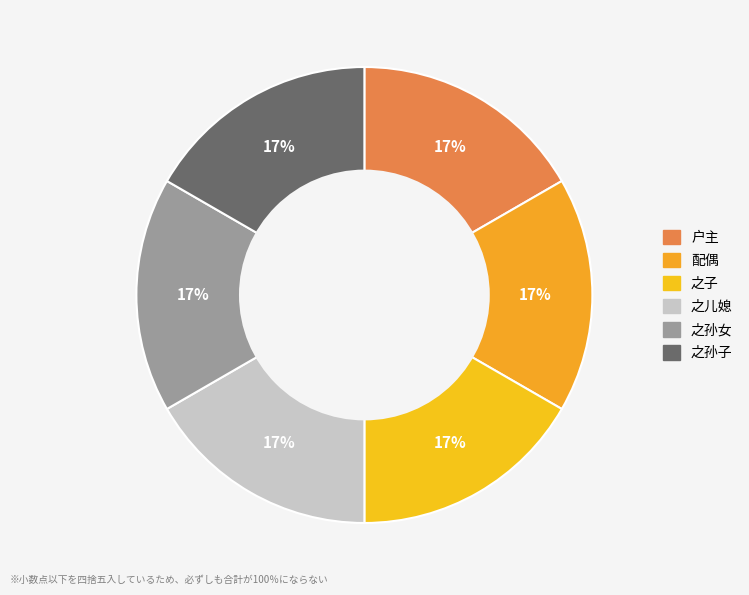

Between 之子 and 户主, which is larger?

之子